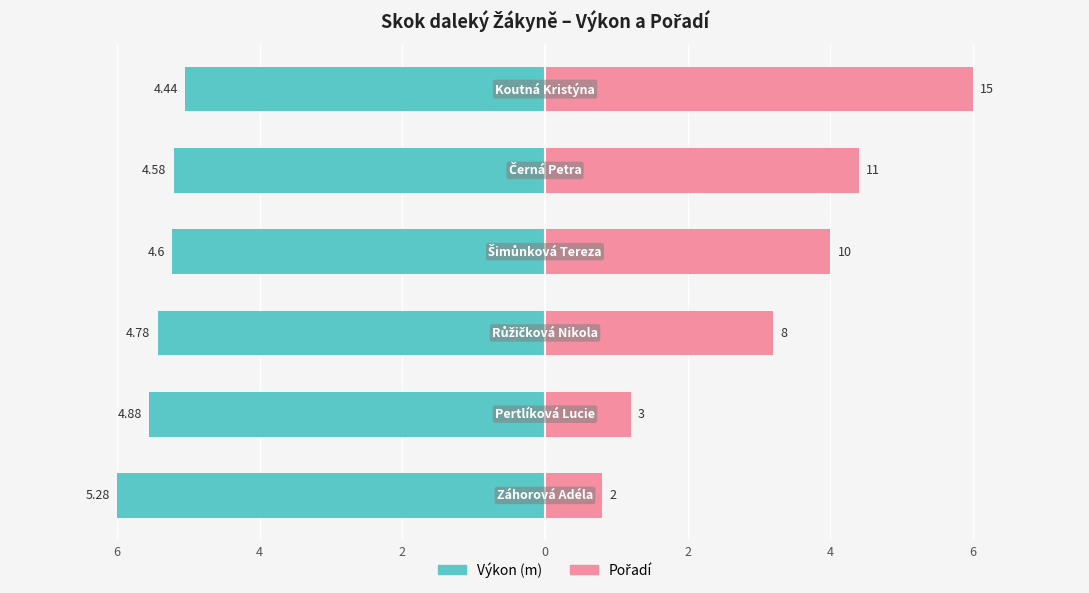

What are all the series names shown in the legend?

Výkon, Pořadí